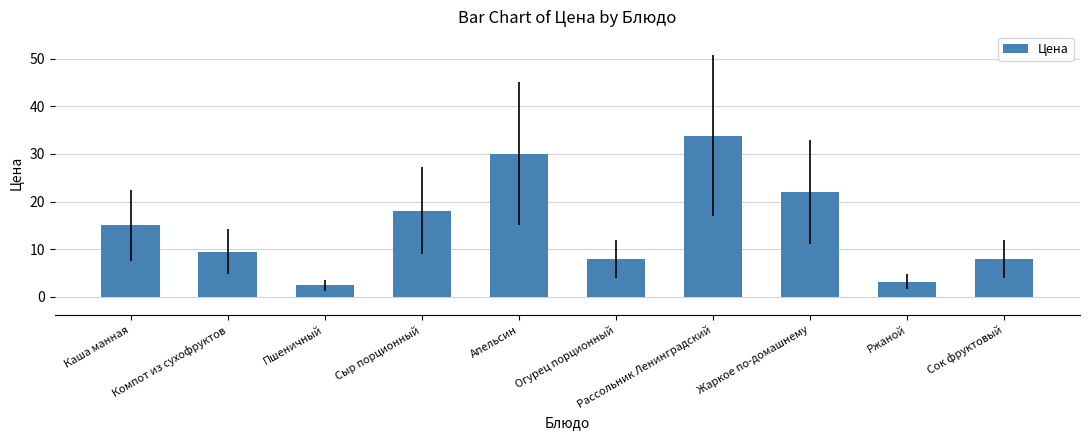

Count the number of data series in this chart.

1